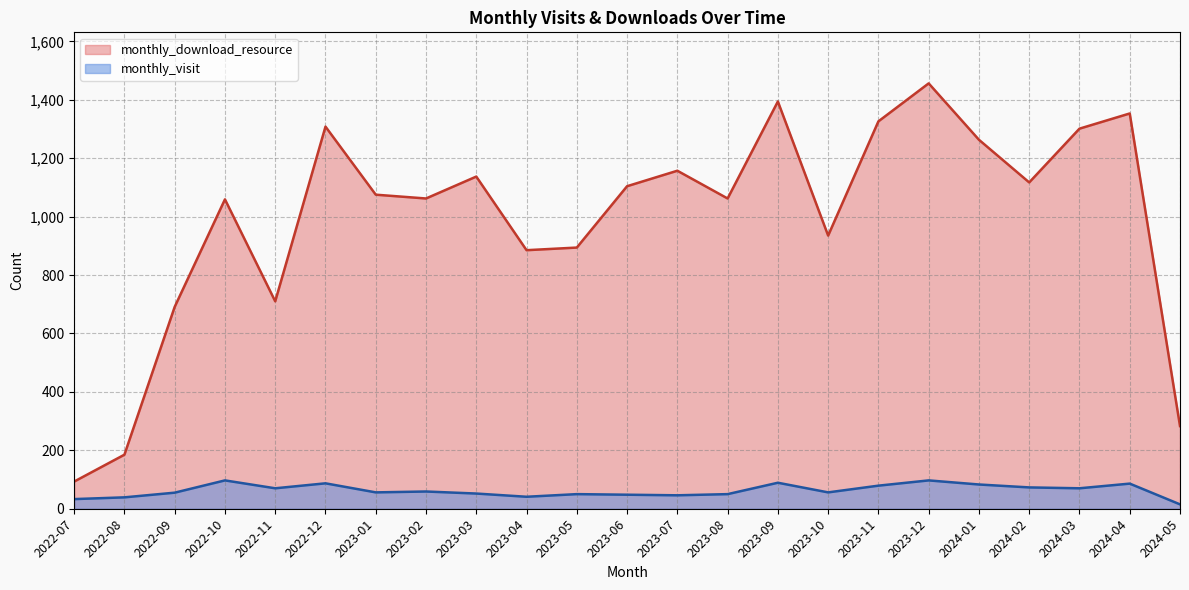

What is the label of the 18th point from the right?

2022-12